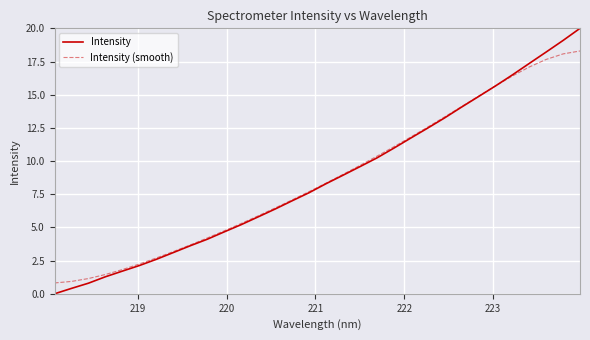

Which series has the largest range (max minus min)?

Intensity